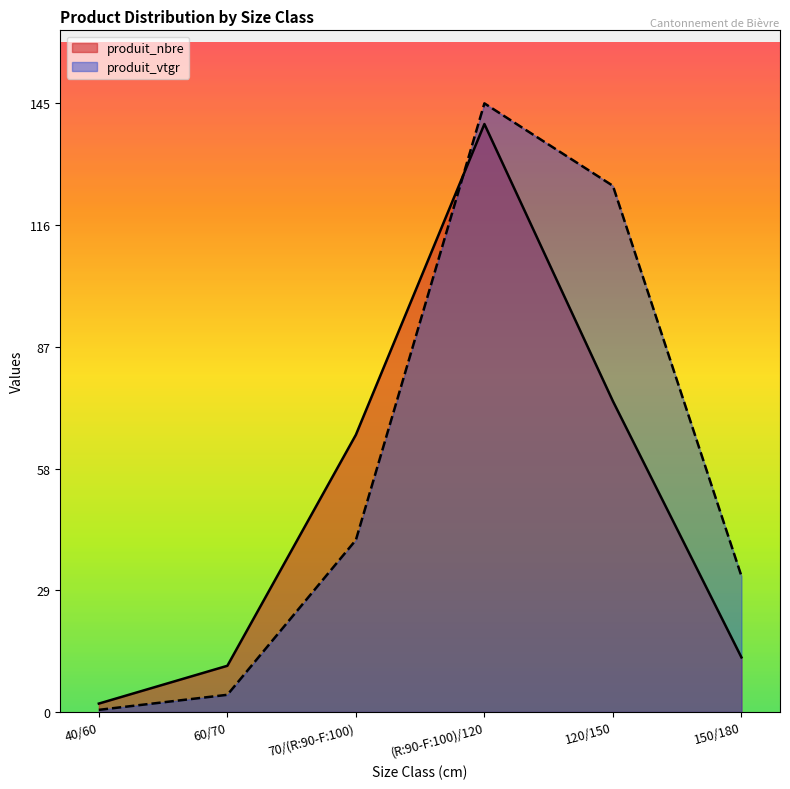

At which category does the chart reach its minimum across all series?

40/60